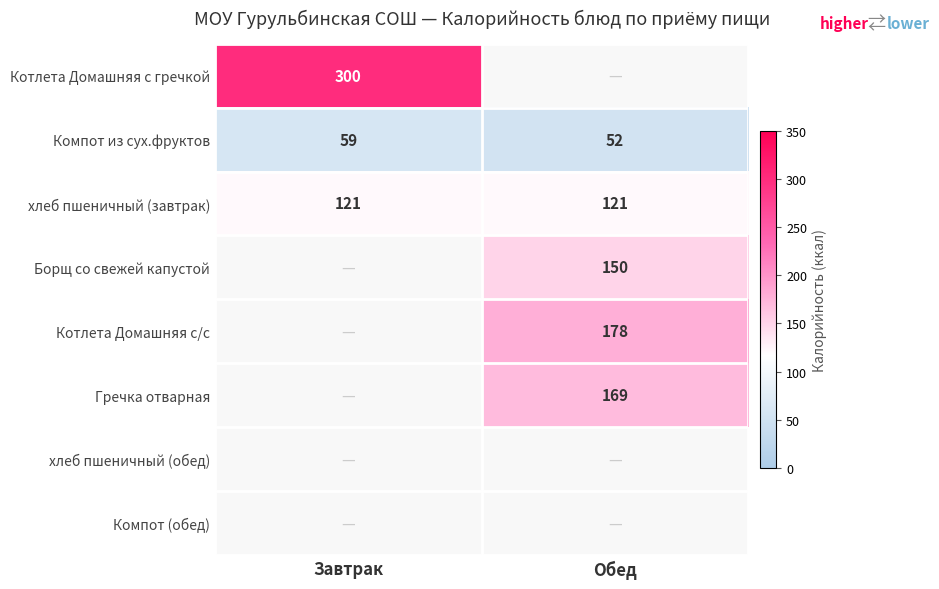

The value of хлеб пшеничный (завтрак) at Обед is 159. True or false?

False